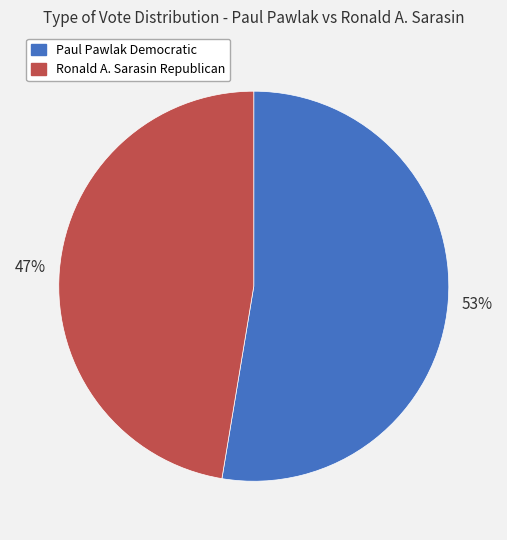

The Paul Pawlak Democratic slice represents 46% of the pie. True or false?

False